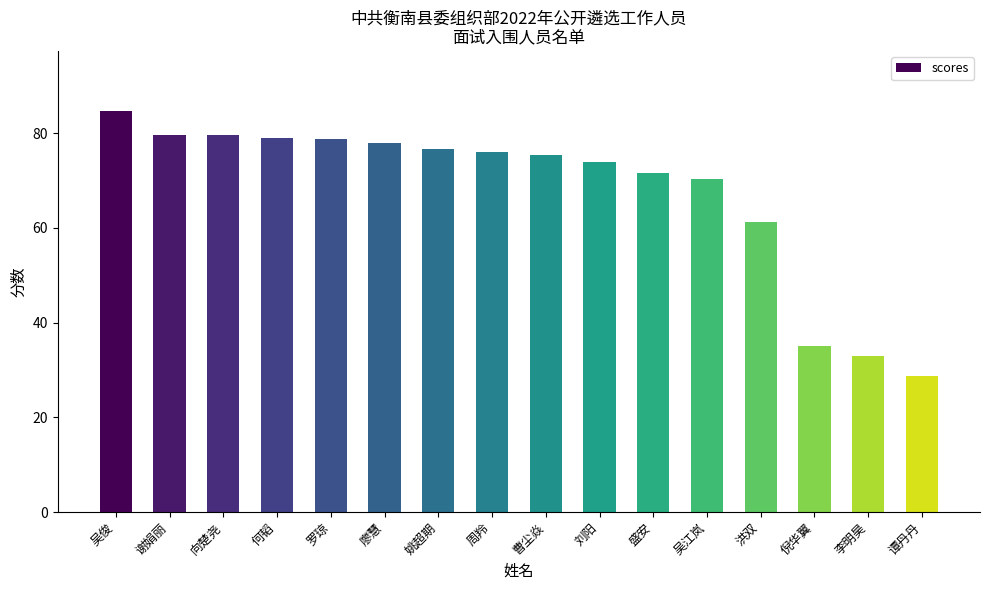

What position from the left is 李明昊?

15